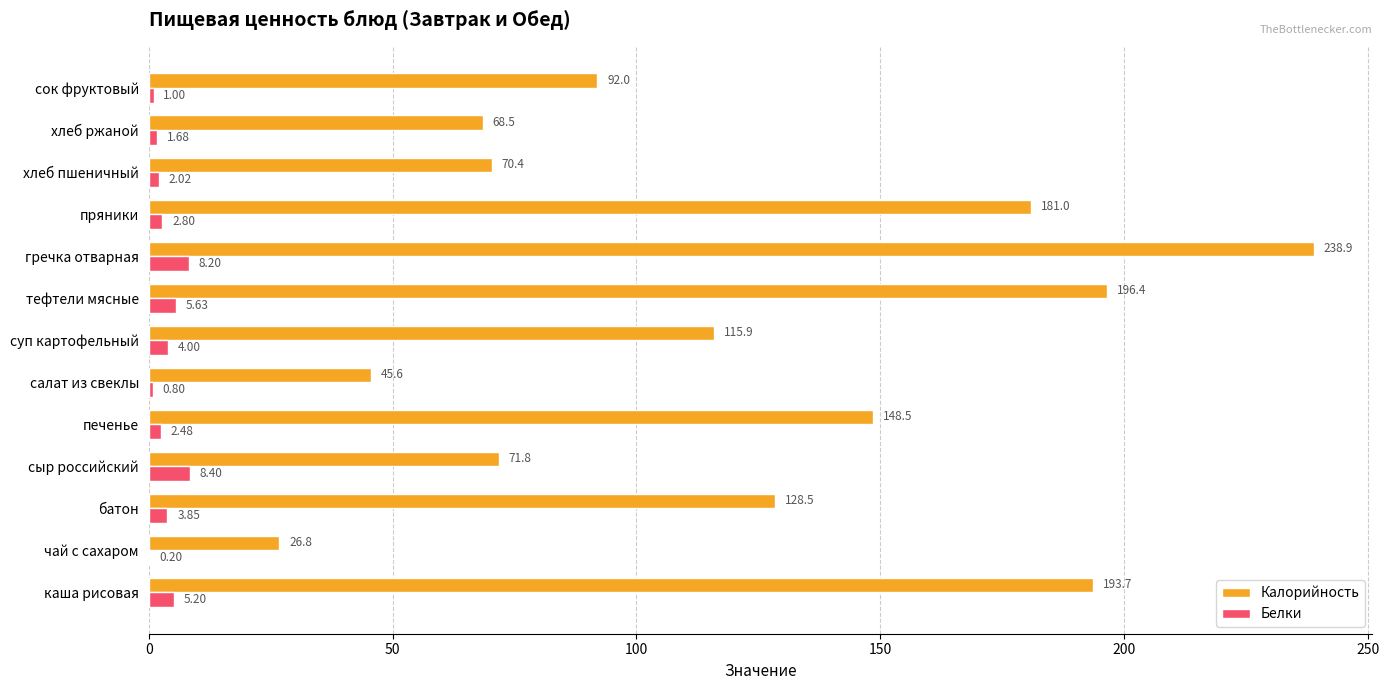

What is the sum of all Белки values?

46.3